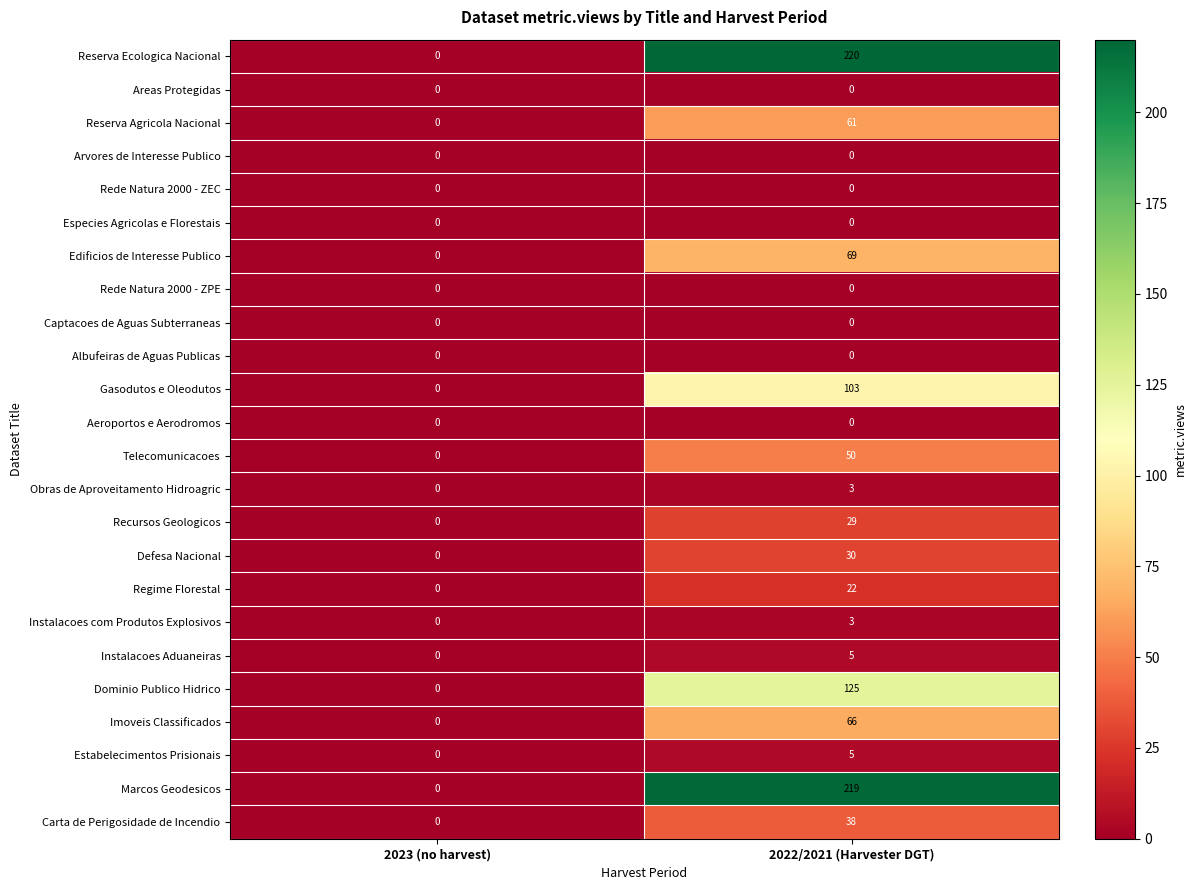

How many data points does each series have?

2